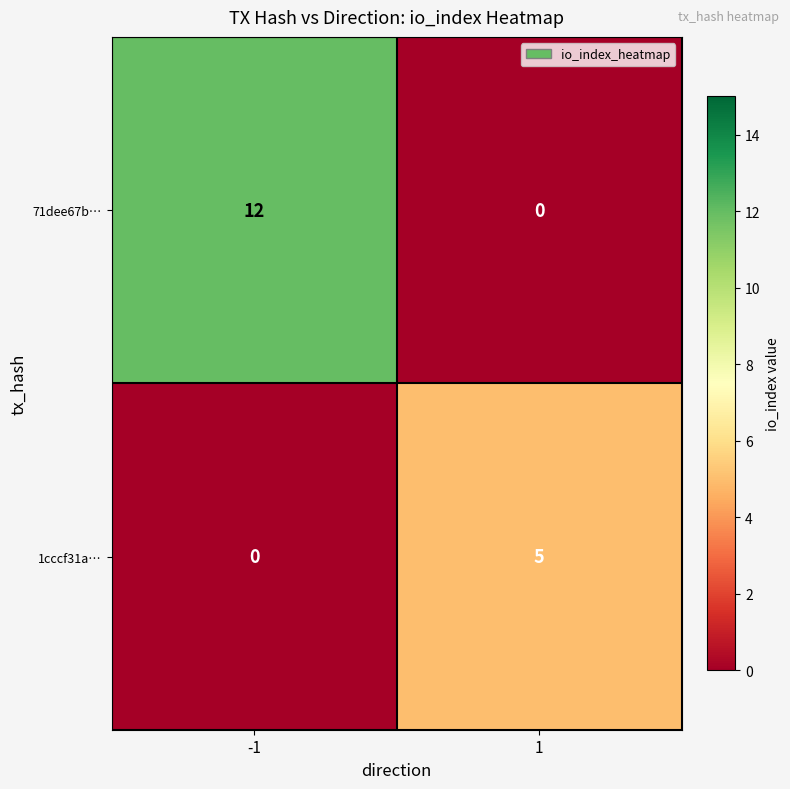

What is the difference between the highest and lowest values at -1?

12